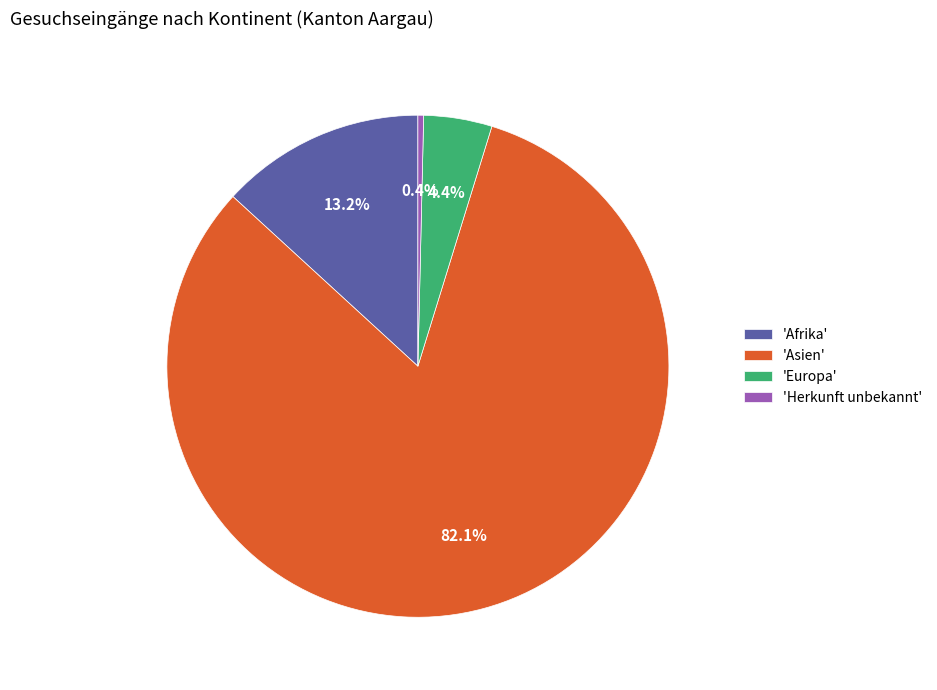

Which slice is the largest?

'Asien'